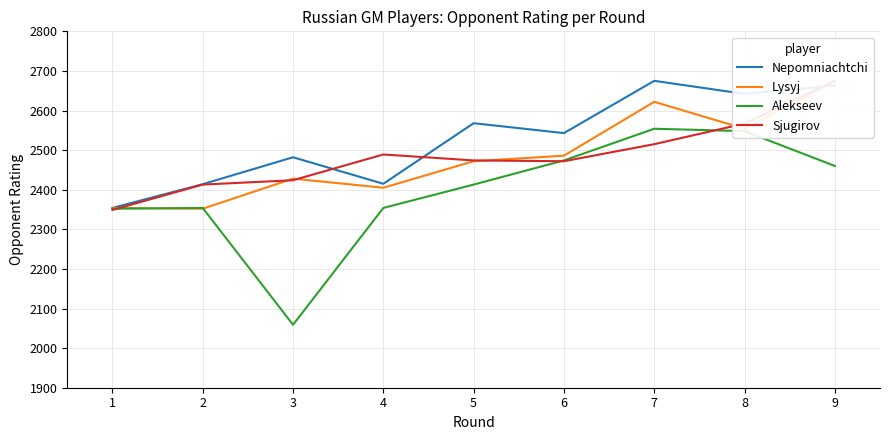

True or false: Lysyj and Nepomniachtchi cross at least once.

True